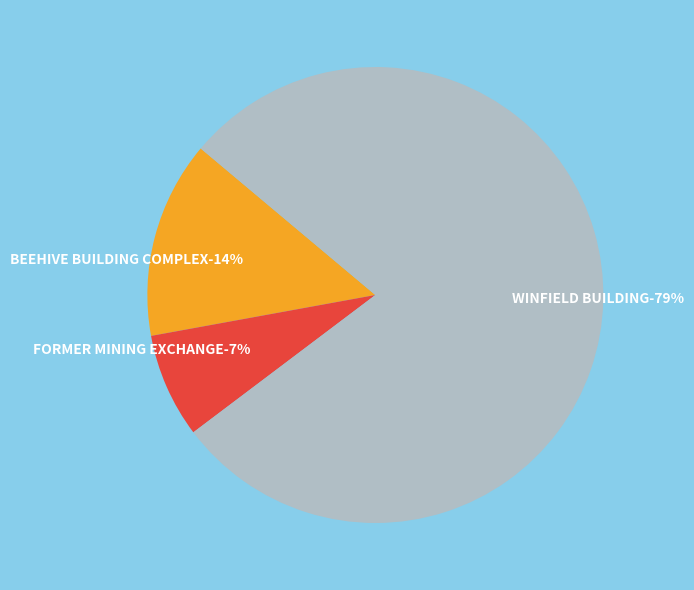

How many slices are in this pie chart?

3